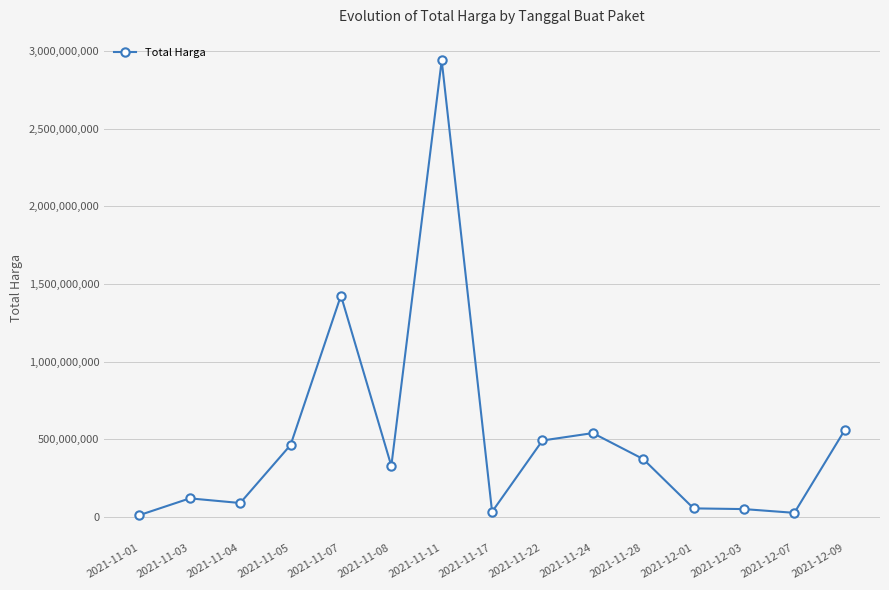

What is the change in value from 2021-11-07 to 2021-11-28?

-1052463900